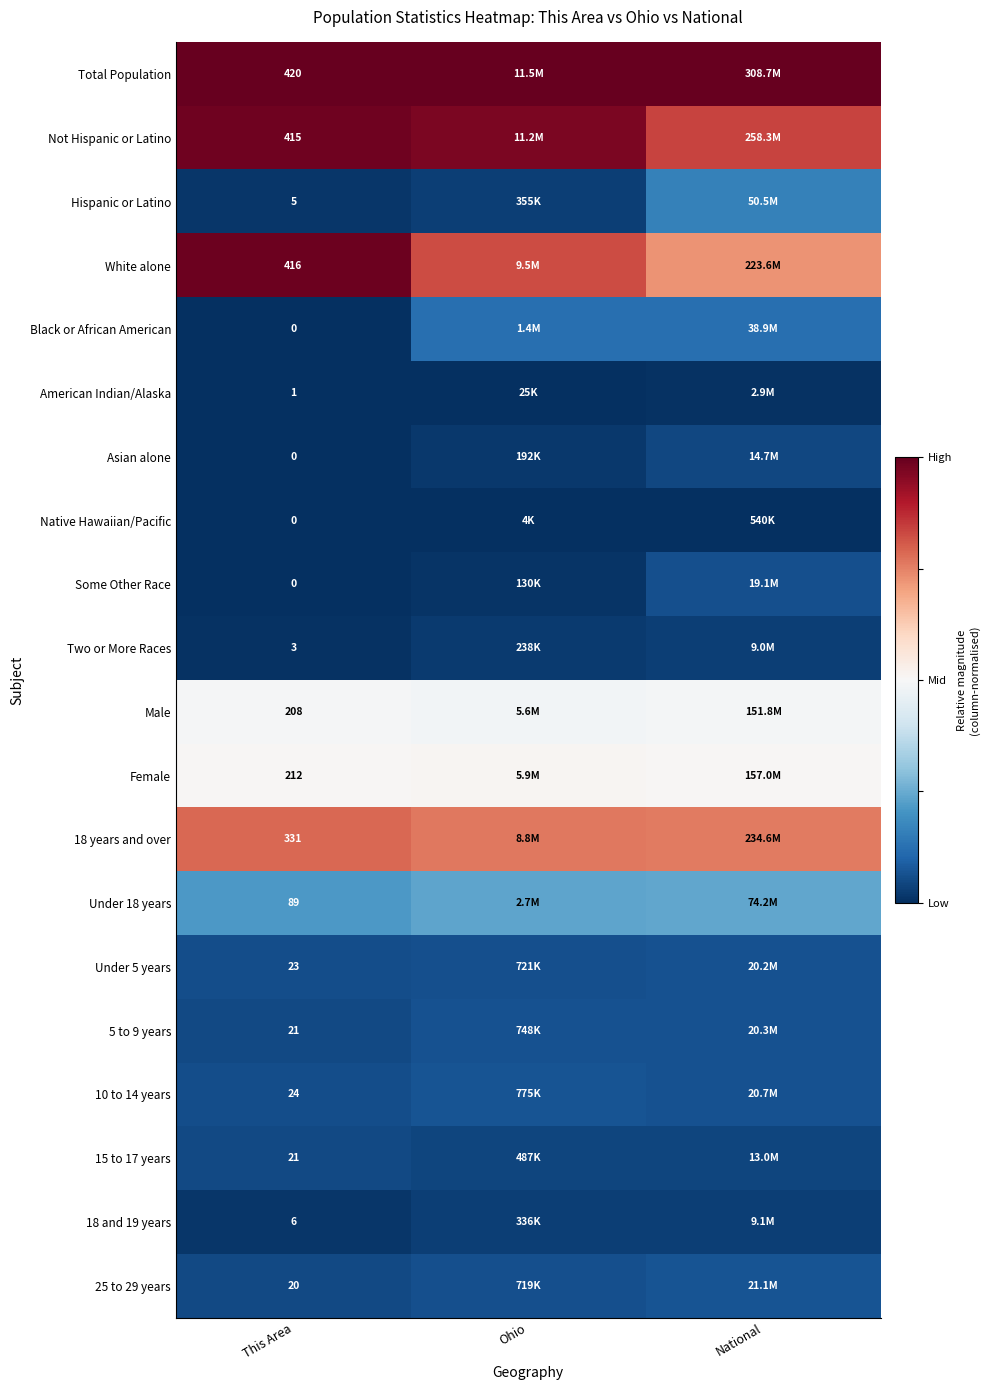

Is the value of Black or African American at This Area greater than the value of 18 and 19 years at This Area?

No